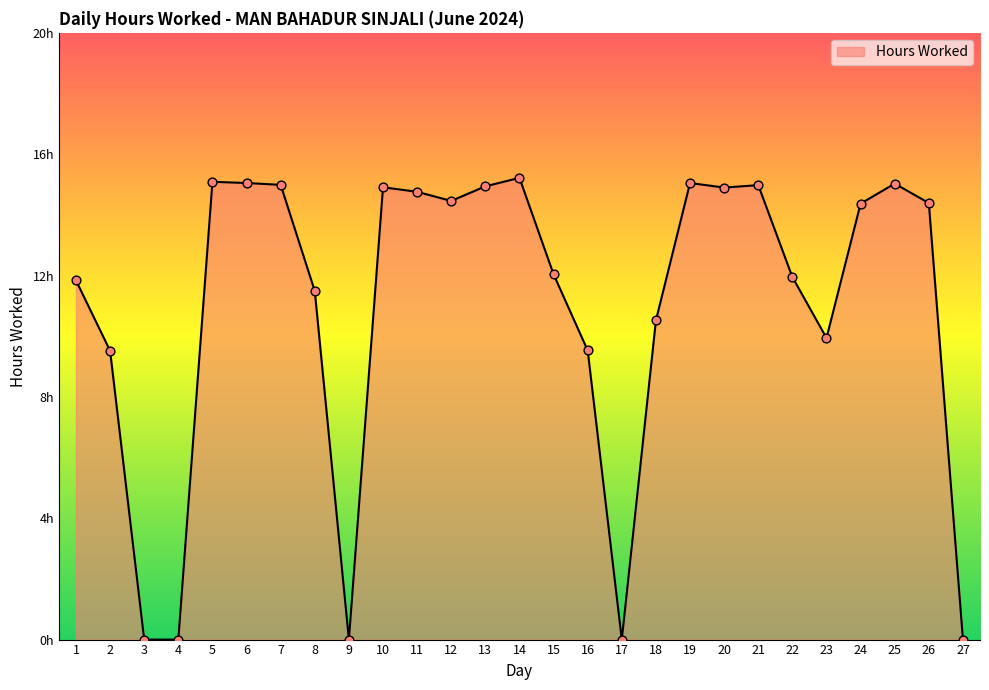

What is the ratio of the value at 15 to the value at 6?

0.8